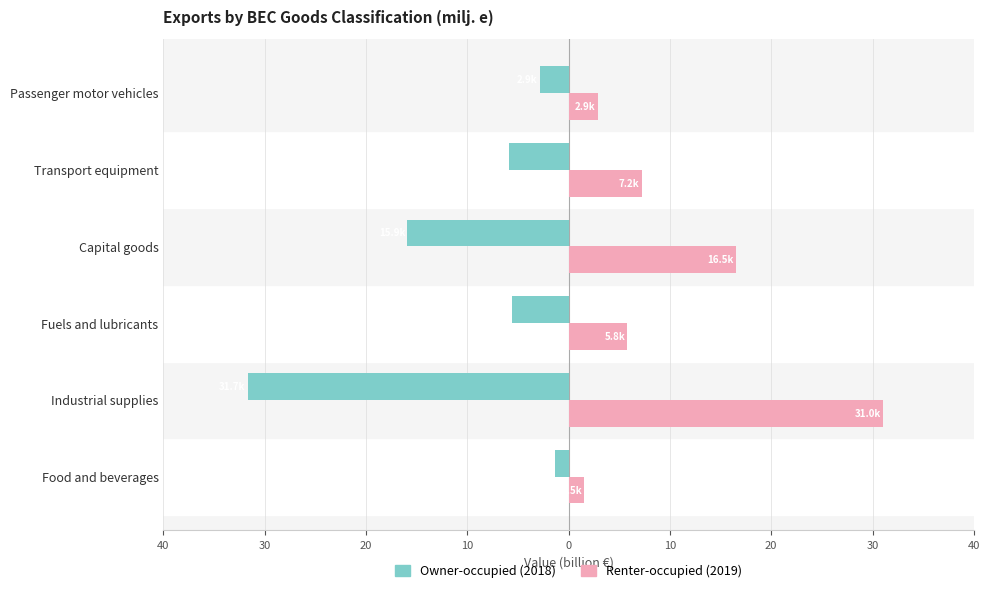

Count the number of categories in the chart.

6